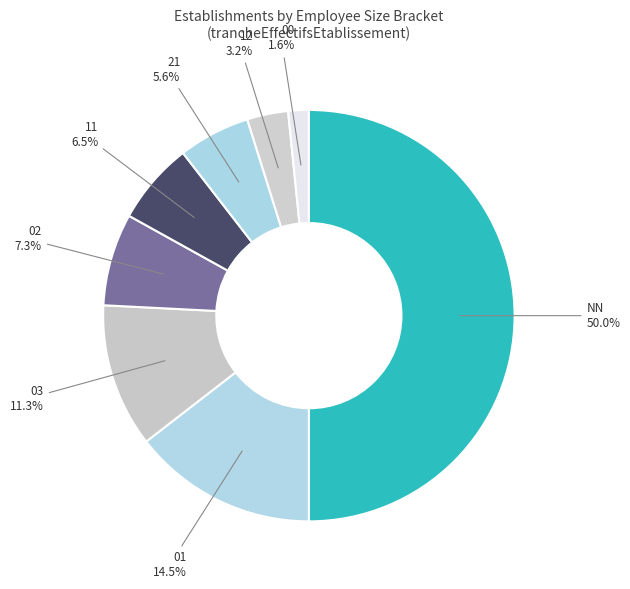

How many slices are in this pie chart?

8